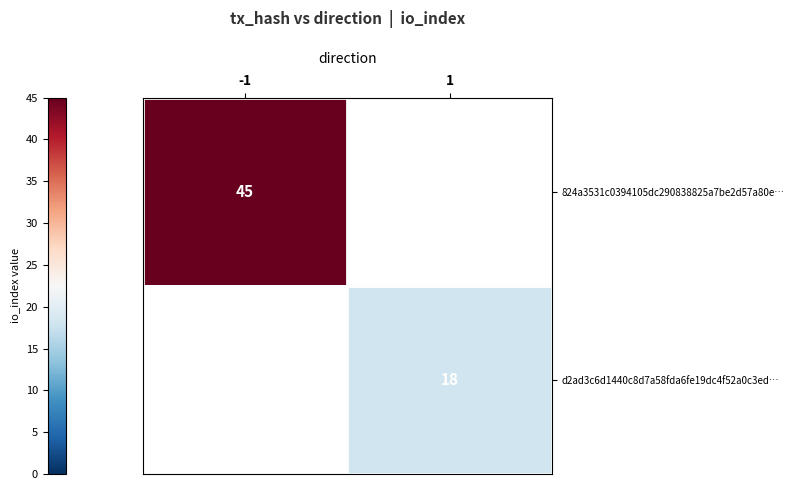

Is it true that 824a3531c0394105dc290838825a7be2d57a80e… equals 75 at -1?

False